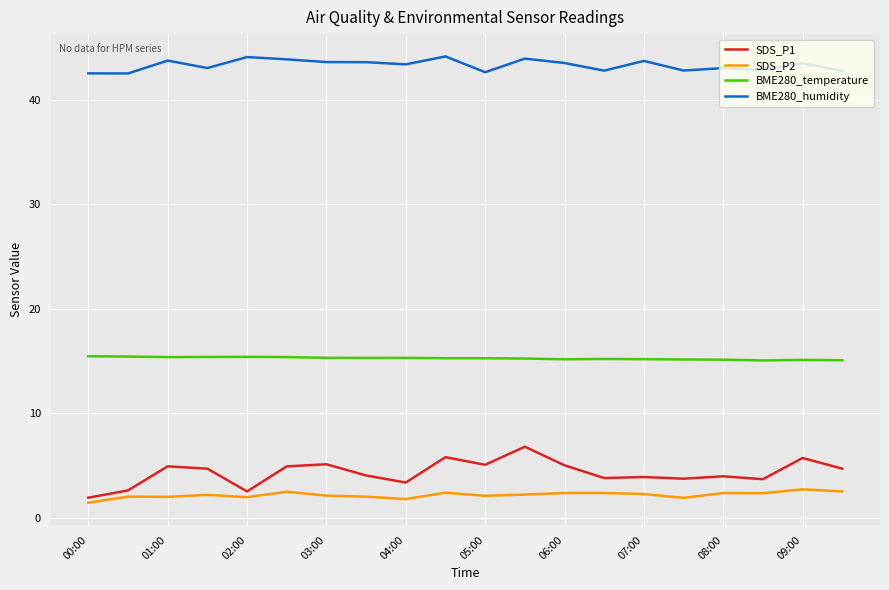

Which series has the largest range (max minus min)?

SDS_P1